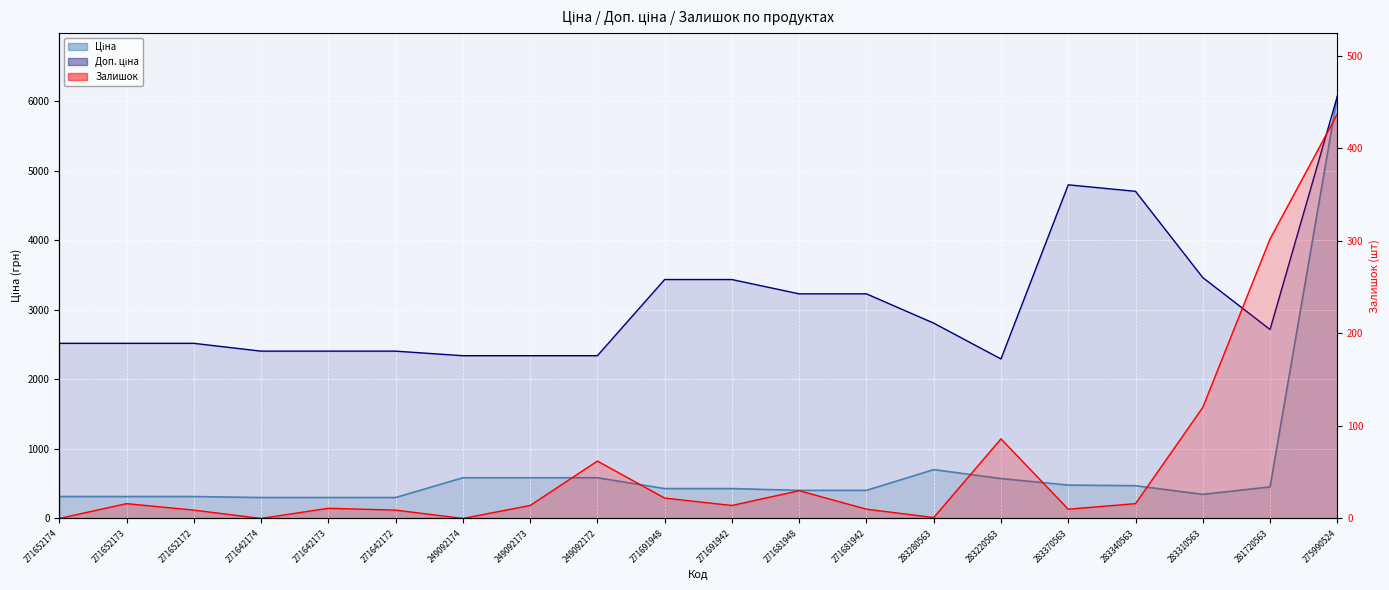

Reading left to right, extract all data points from this chart.

Ціна: 271652174=314.7	271652173=314.7	271652172=314.7	271642174=300.6	271642173=300.6	271642172=300.6	249092174=584.9	249092173=584.9	249092172=584.9	271691948=429.3	271691942=429.3	271681948=403.6	271681942=403.6	283280563=701.9	283220563=573.2	283370563=479.6	283340563=470.3	283310563=346.3	281720563=452.7	275990524=6067.2
Доп. ціна: 271652174=2517.5	271652173=2517.5	271652172=2517.5	271642174=2405.2	271642173=2405.2	271642172=2405.2	249092174=2339.7	249092173=2339.7	249092172=2339.7	271691948=3434.6	271691942=3434.6	271681948=3228.8	271681942=3228.8	283280563=2807.6	283220563=2292.9	283370563=4796.4	283340563=4702.8	283310563=3462.7	281720563=2716.4	275990524=6067.2
Залишок: 271652174=0.0	271652173=16.0	271652172=9.0	271642174=0.0	271642173=11.0	271642172=9.0	249092174=0.0	249092173=14.0	249092172=62.0	271691948=22.0	271691942=14.0	271681948=30.0	271681942=10.0	283280563=1.0	283220563=86.0	283370563=10.0	283340563=16.0	283310563=120.0	281720563=302.0	275990524=437.0